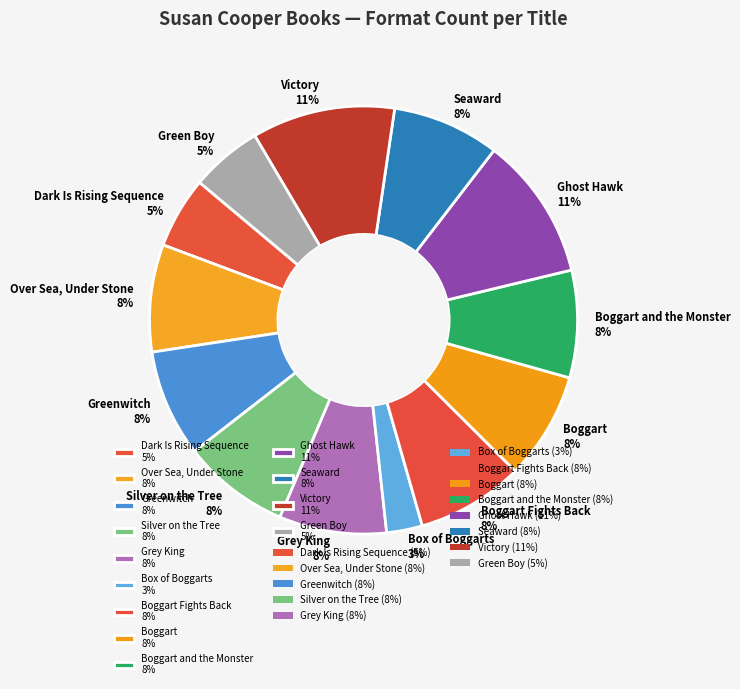

Count the number of slices in the pie.

13